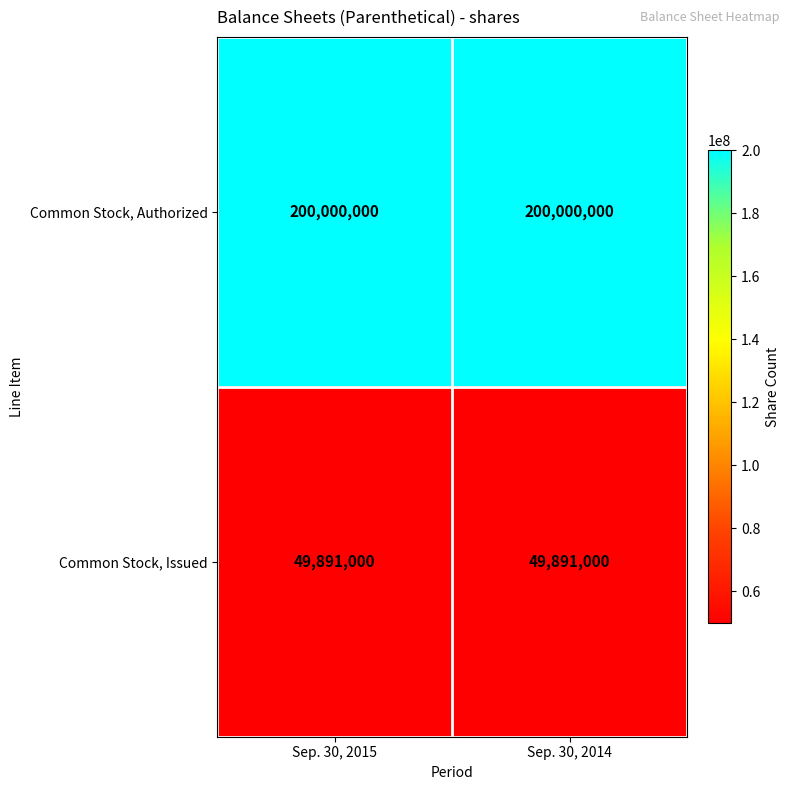

What is the spread (max minus min) of values at Sep. 30, 2014?

150109000